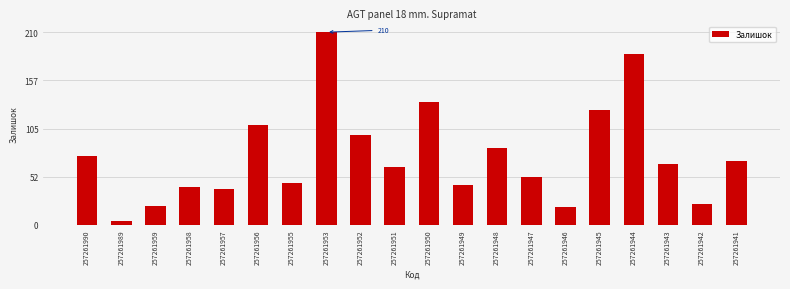

Reading right to left, extract all data points from this chart.

70	23	66	186	125	19	52	84	43	134	63	98	210	46	109	39	41	20	4	75